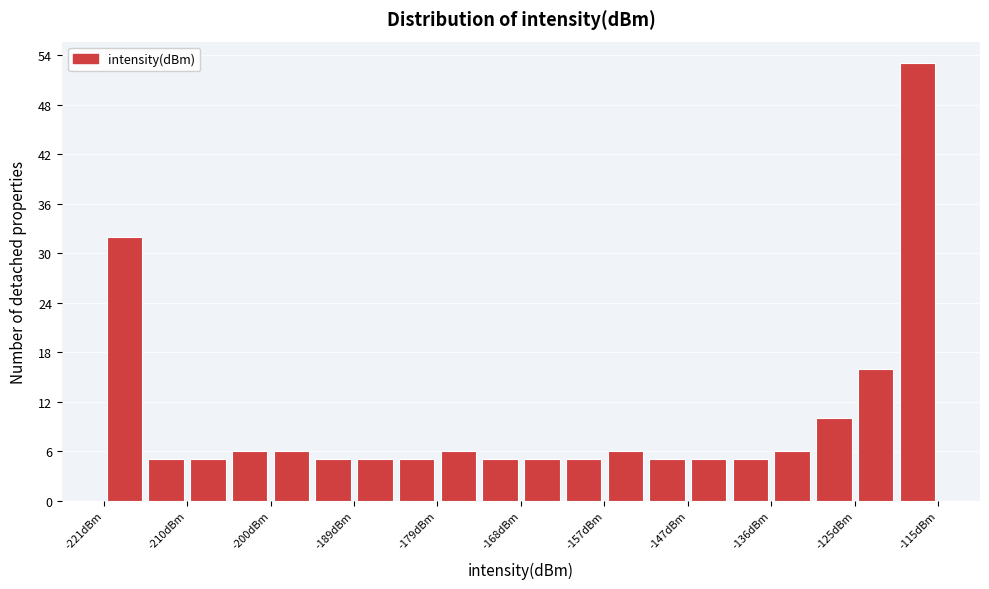

Around what value on the x-axis is the tallest bar? Give the approximate position of its centre, as read against the axis.

-118